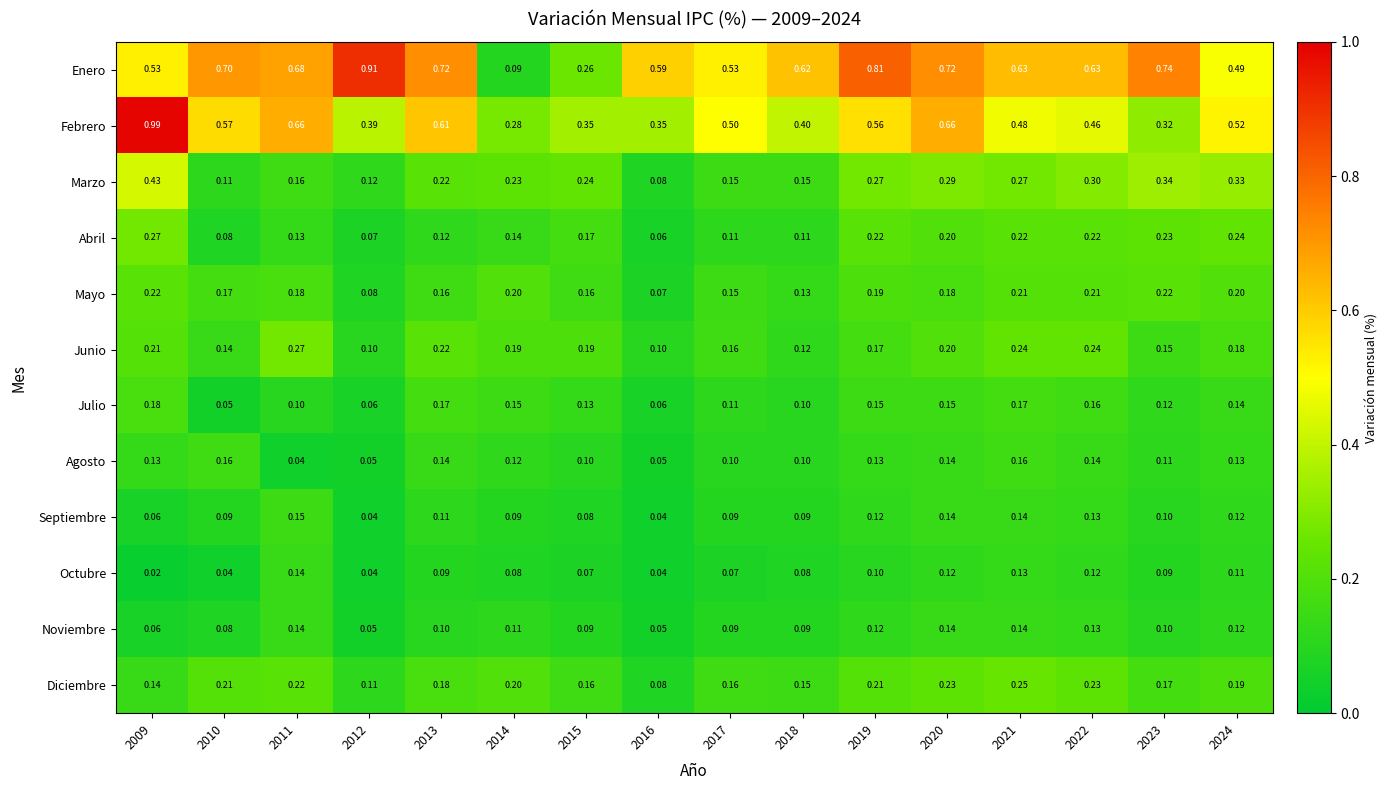

Which label corresponds to the smallest value in the chart?

2009